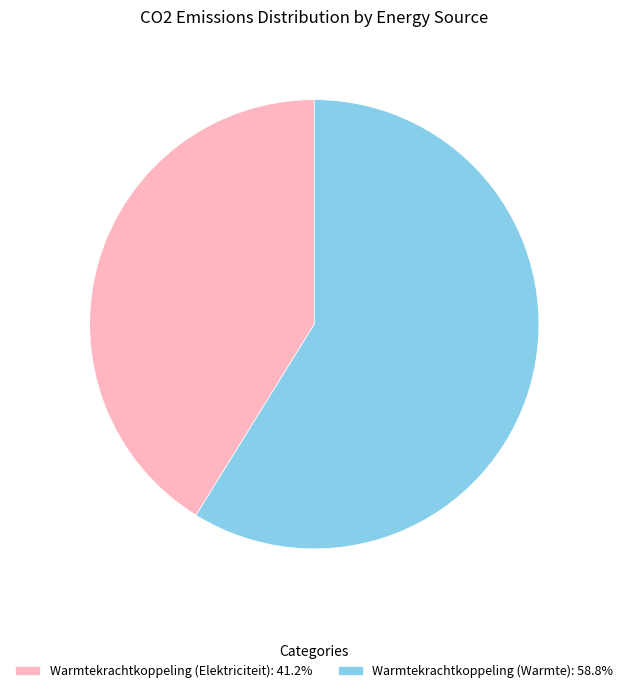

What is the ratio of the value at Warmtekrachtkoppeling (Elektriciteit): 41.2% to the value at Warmtekrachtkoppeling (Warmte): 58.8%?

0.7